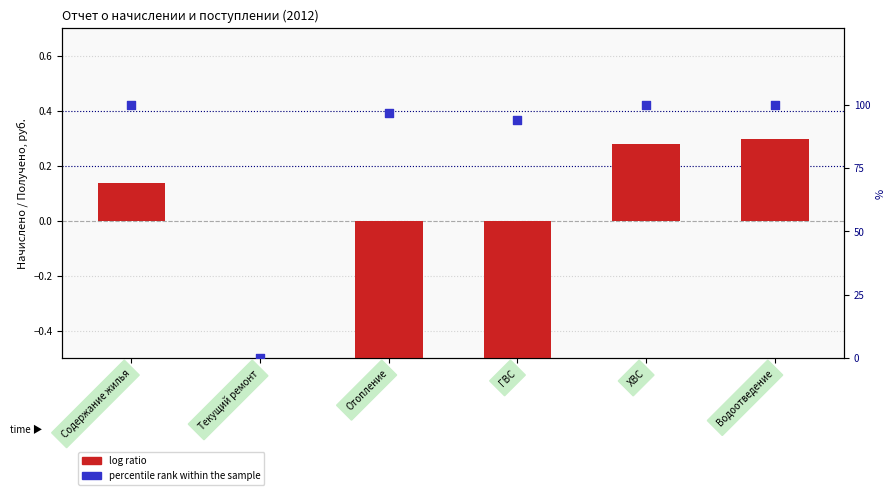

At how many categories does at least one series exceed 30?

5